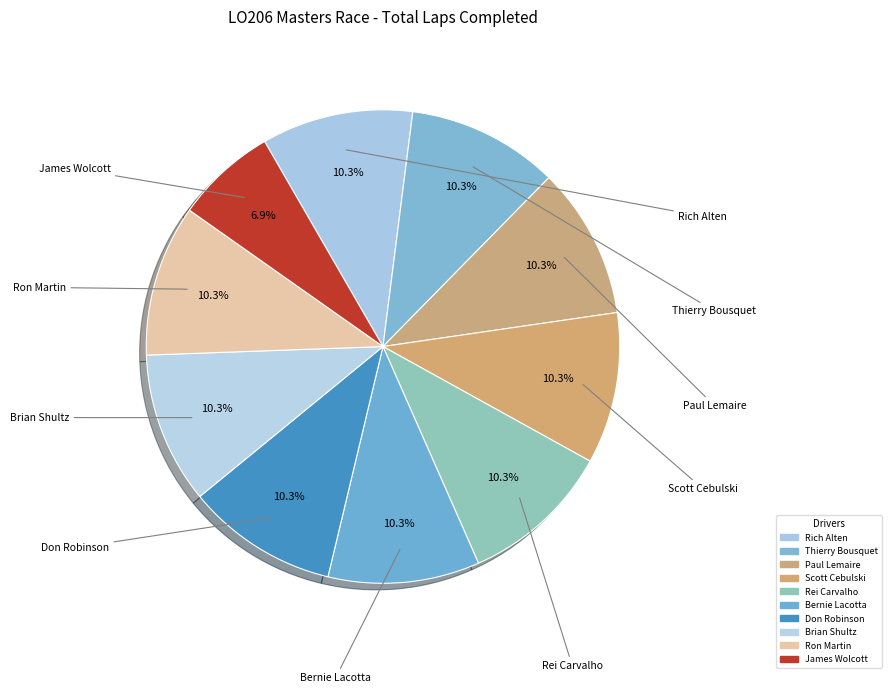

Do Paul Lemaire and Scott Cebulski together represent more than half of the pie?

No